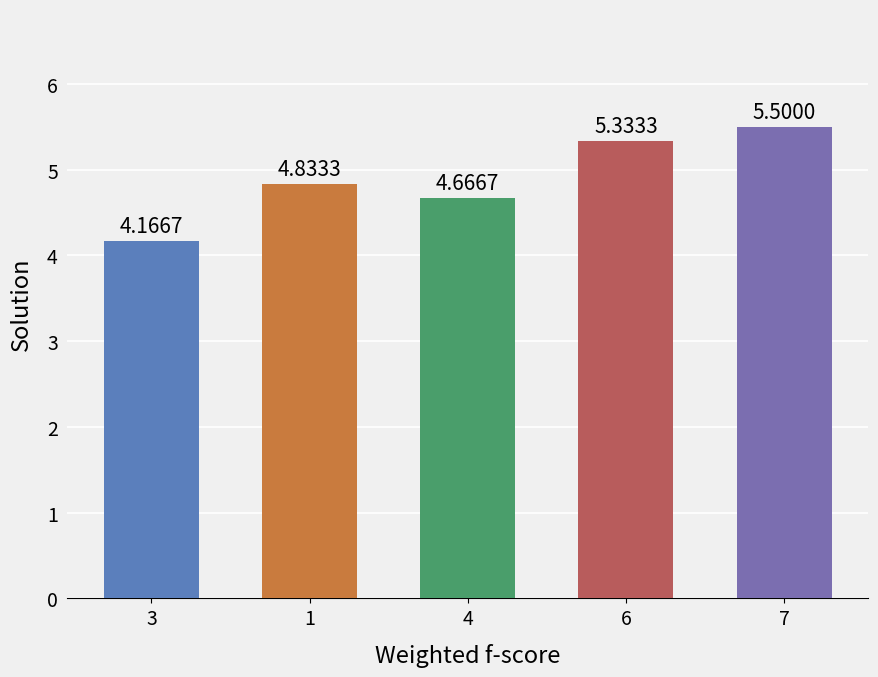

List the labels in order of value, largest first.

7, 6, 1, 4, 3